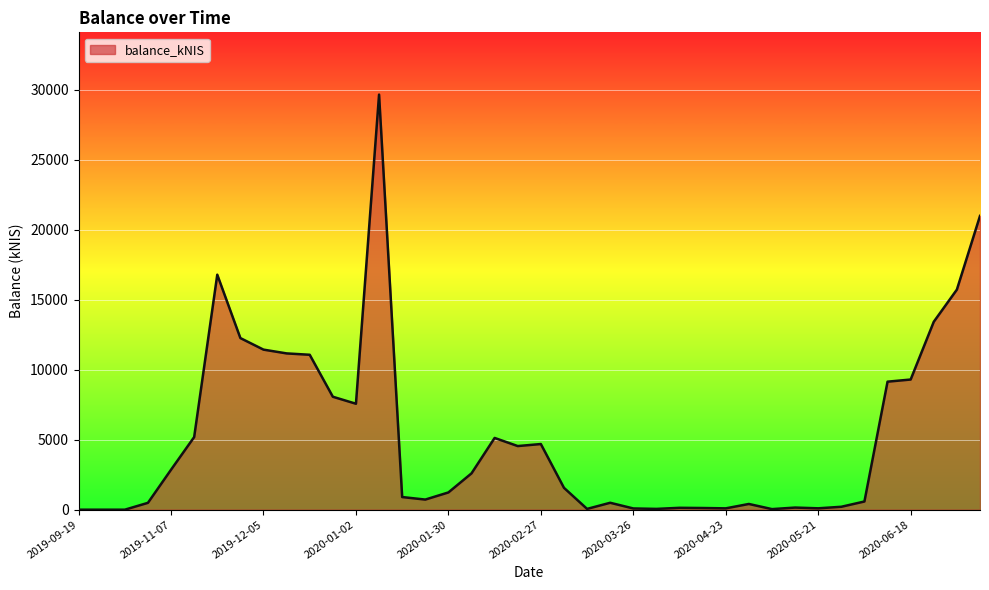

What is the maximum value shown in the chart?

29670.5